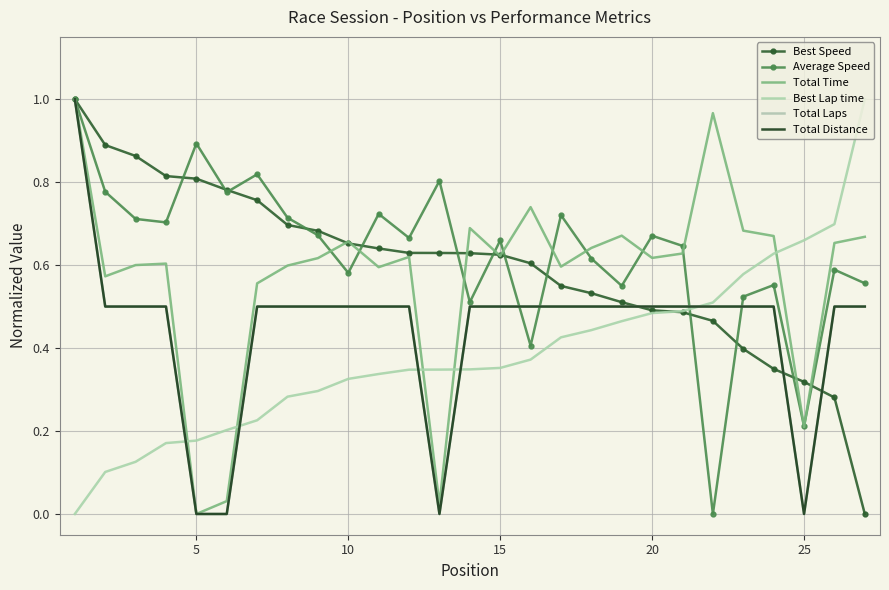

How many intersections are there between Average Speed and Total Laps?

4